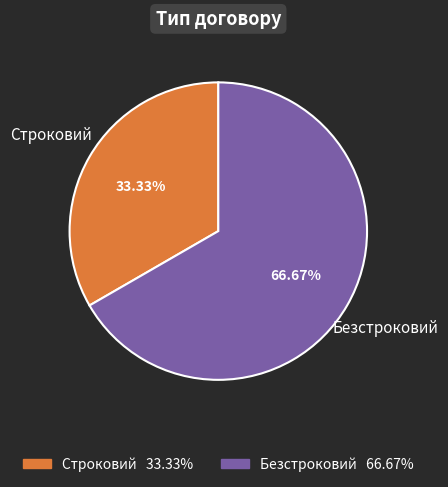

Count the number of slices in the pie.

2